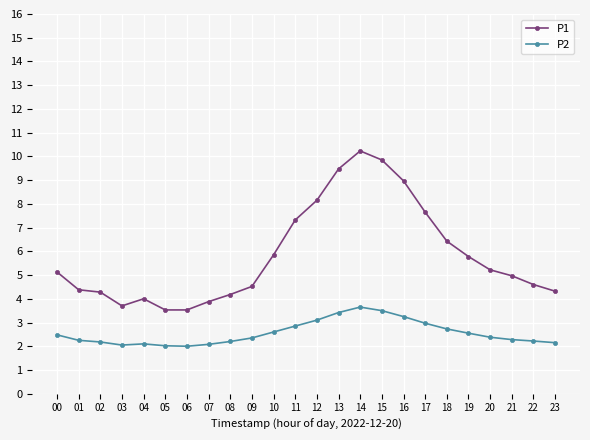

True or false: P2 has more than 0 interior local peaks.

True